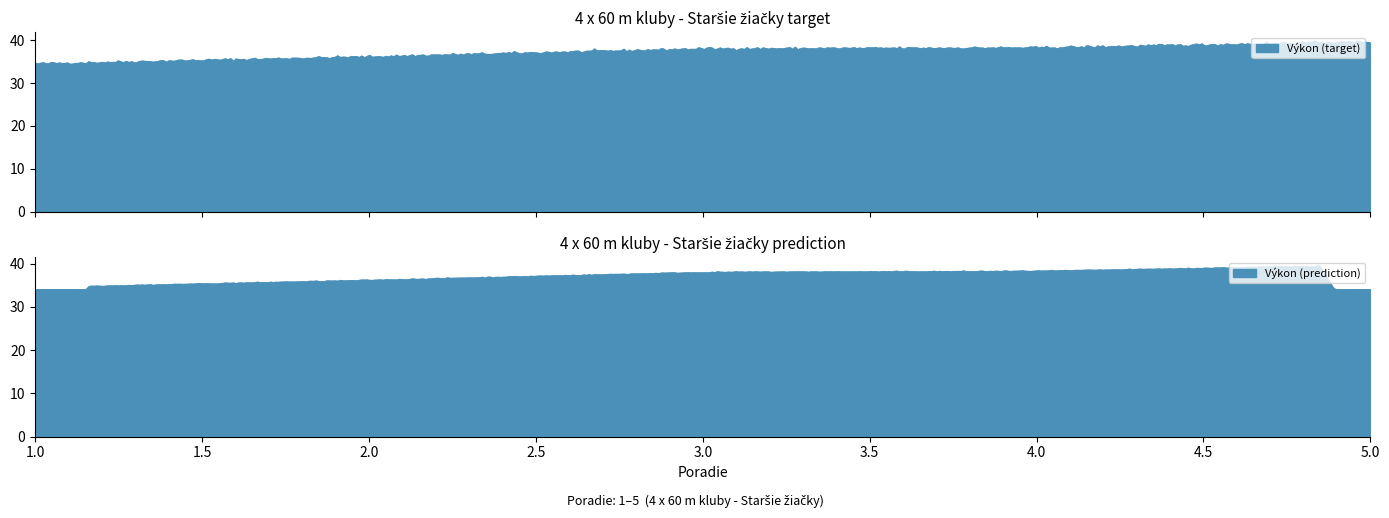

Where does the data first go above 38?

3